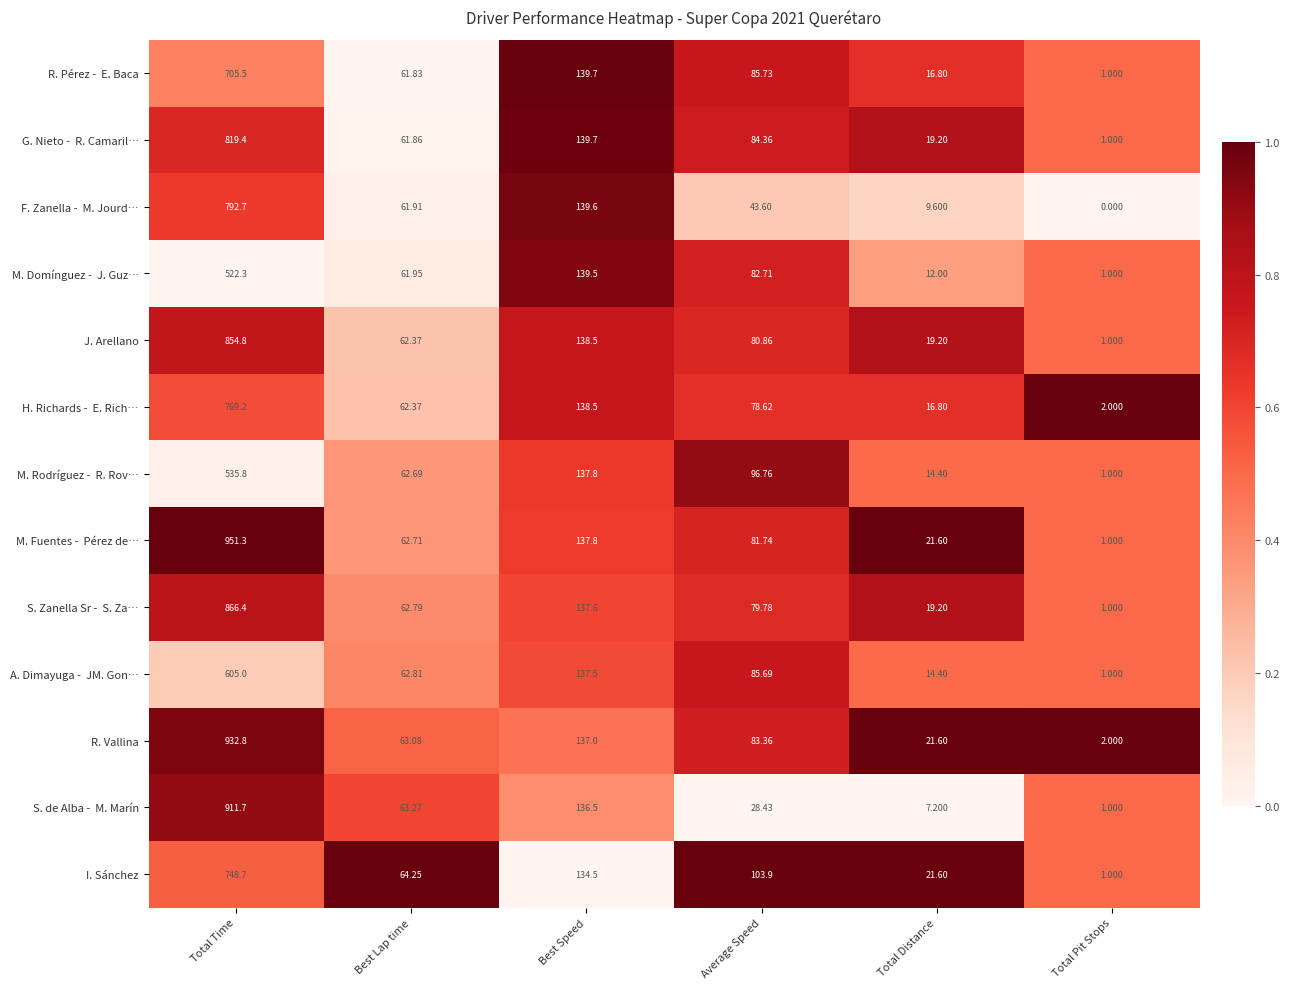

At which category is the sum across all series the highest?

Total Time